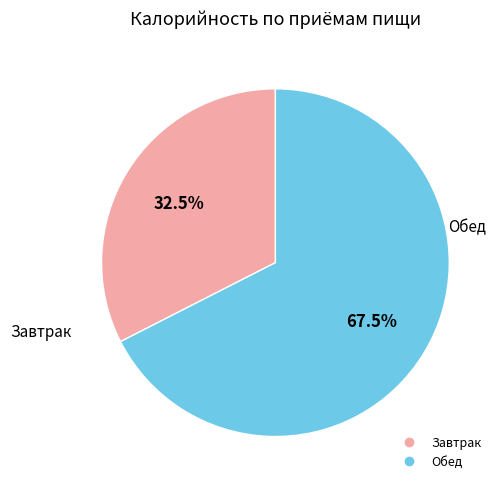

Which has a higher value, Завтрак or Обед?

Обед